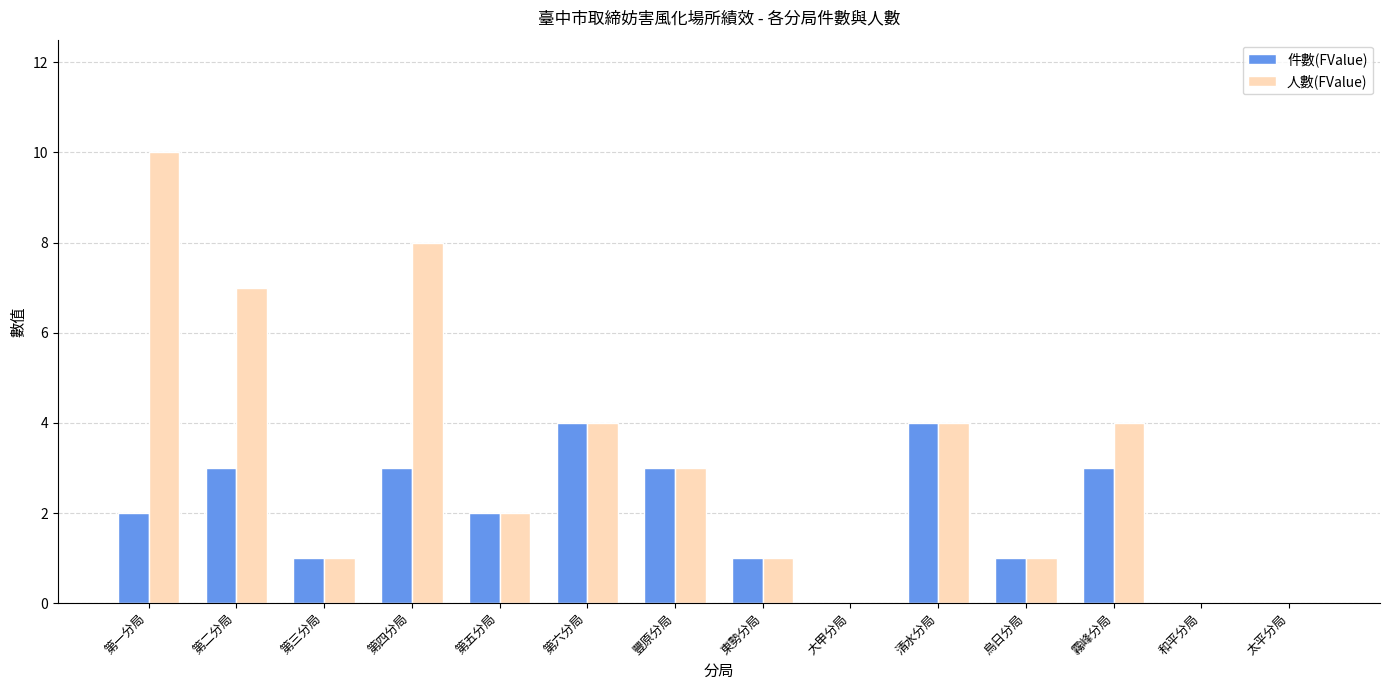

Count the number of categories in the chart.

14